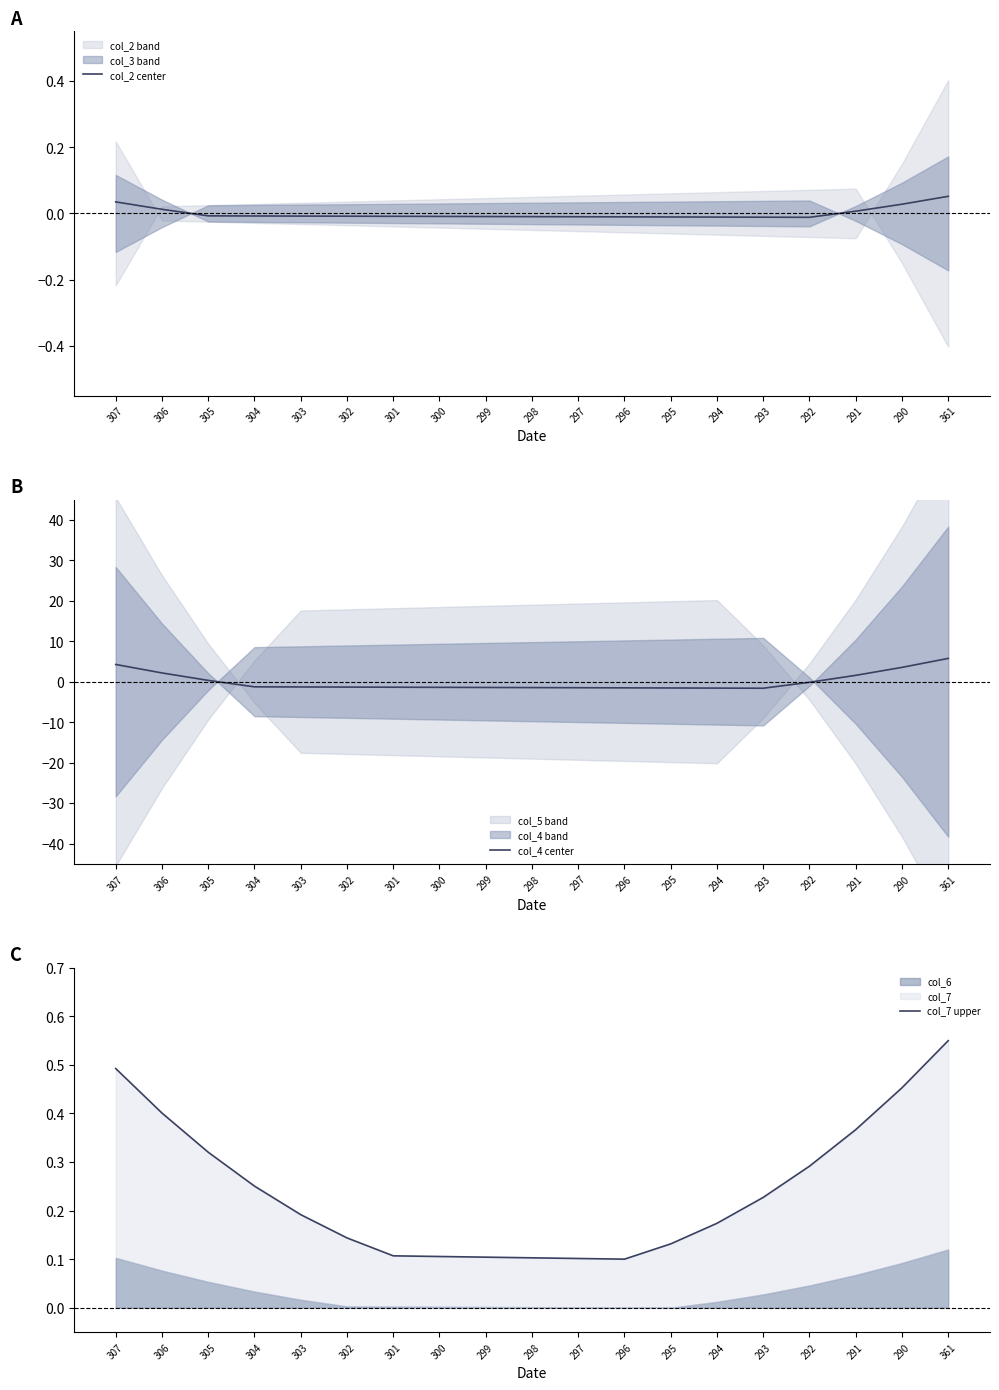

What is the maximum value for col_4 center?

5.7